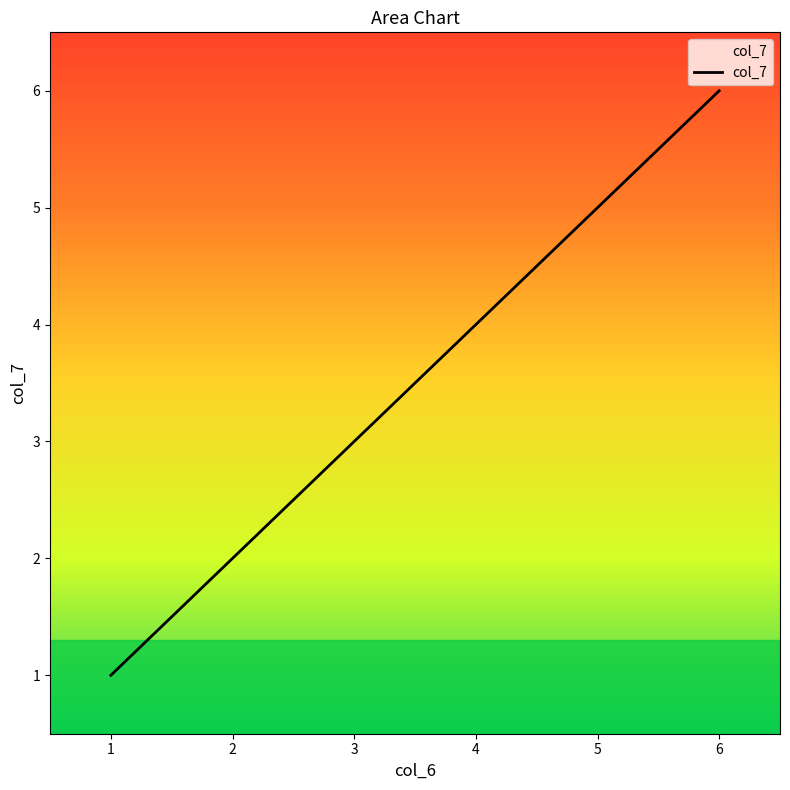

How many categories are shown in the chart?

6